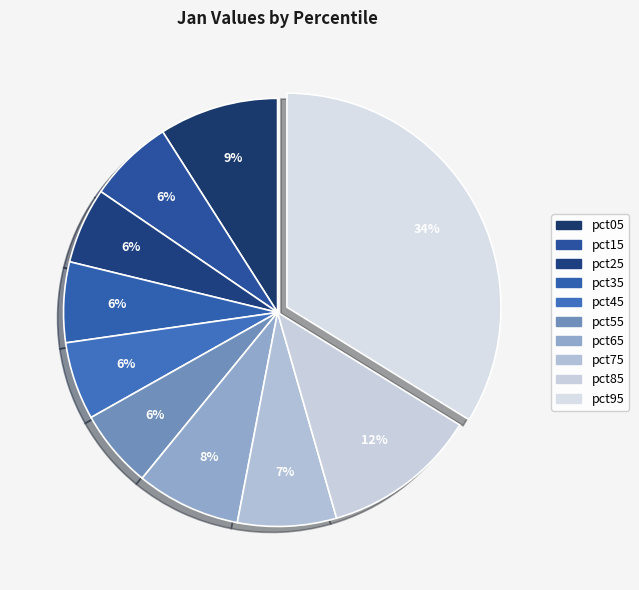

To the nearest percent, what is the difference between the largest and smallest slice percentages?

28%